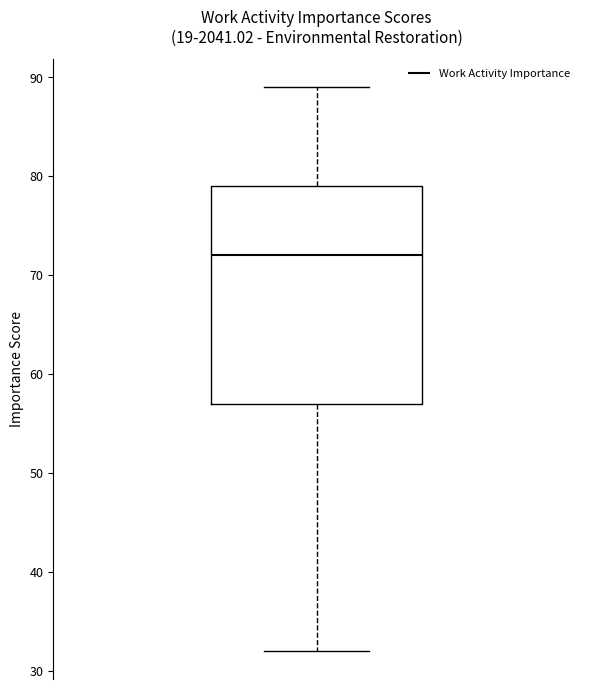

Transcribe this box plot: give where the median line is, the range the box spans, and where the two whiskers end, as read against the y-axis. The values are not printed on the chart, so give them approximately, as read against the axis.

median 72, box 57 to 79, whiskers 32 to 89